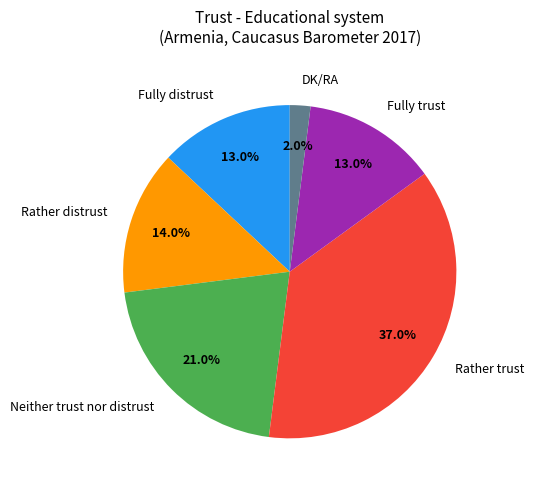

What portion of the pie excludes Rather distrust?

86.0%